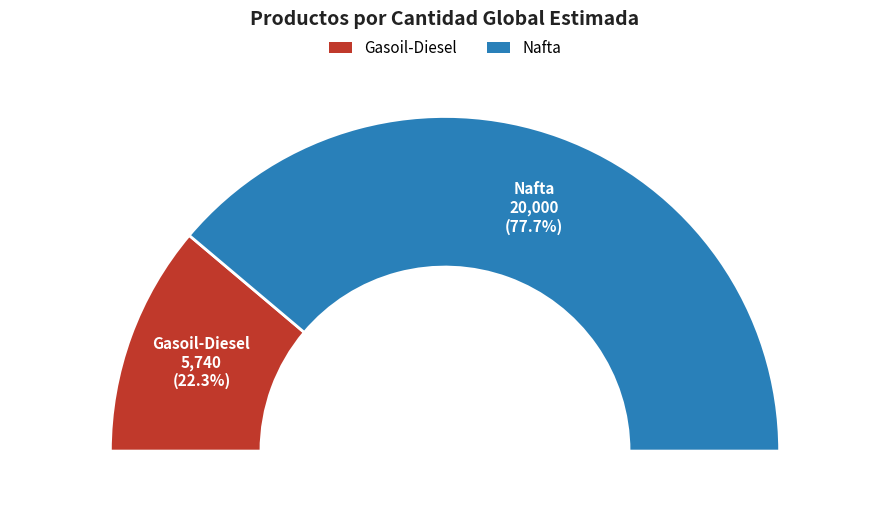

How many slices are in this pie chart?

2